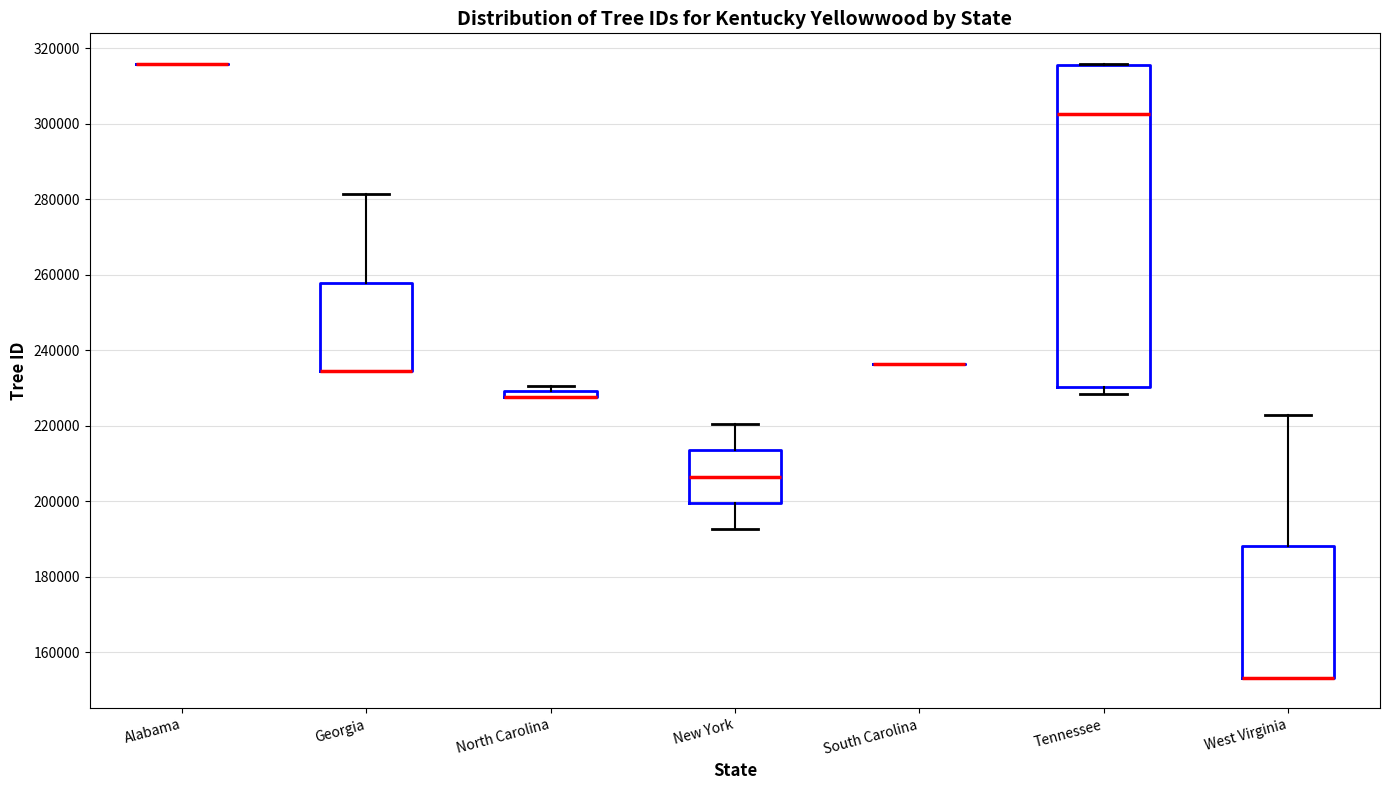

Which box is the tallest, from its lower edge to its upper edge?

Tennessee